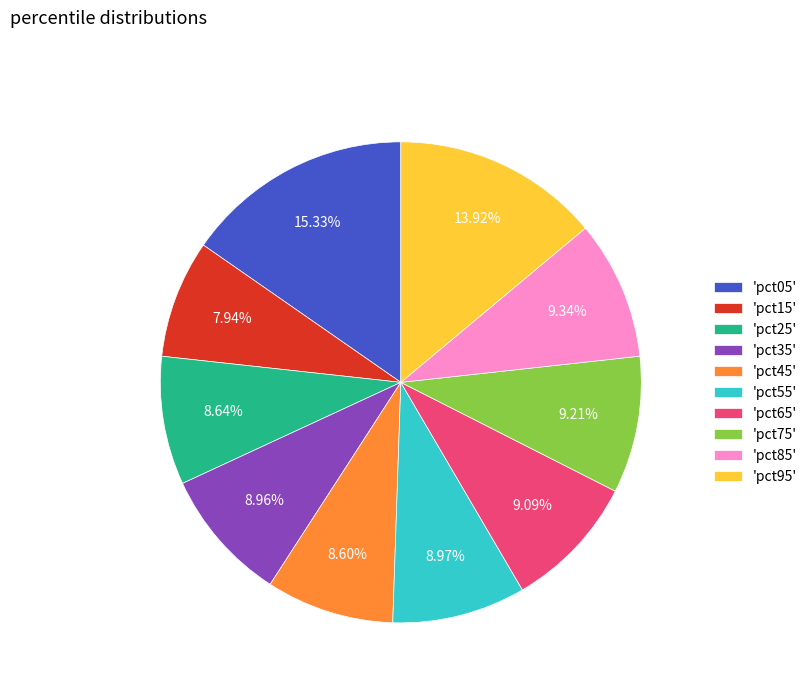

Which slice is the largest?

'pct05'